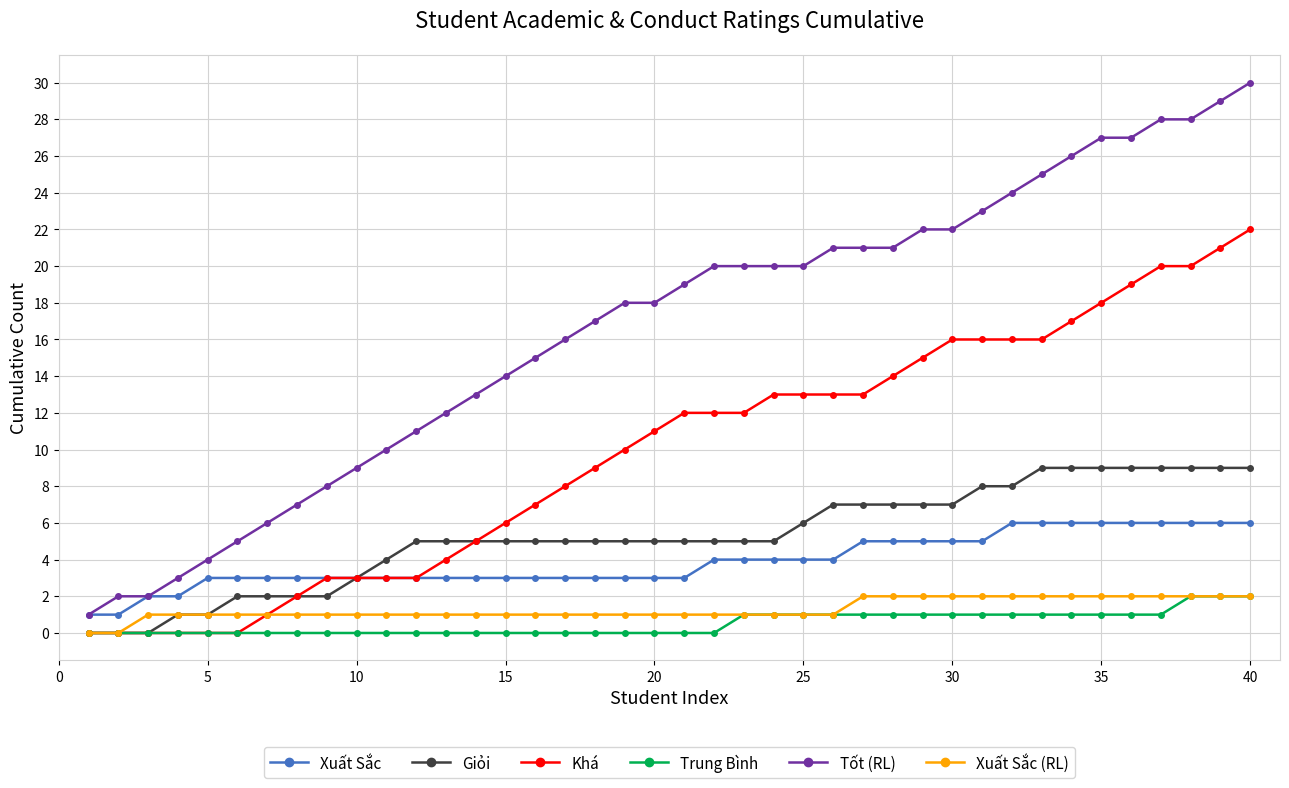

Which series has the widest spread of values?

Tốt (RL)